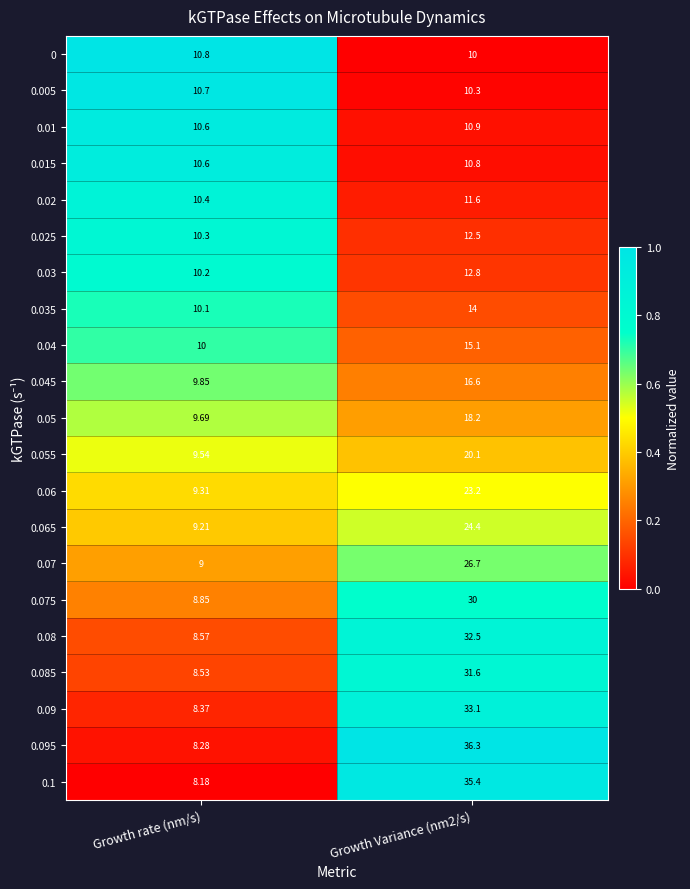

Where is 0.045 nearest to the value 13?

Growth rate (nm/s)